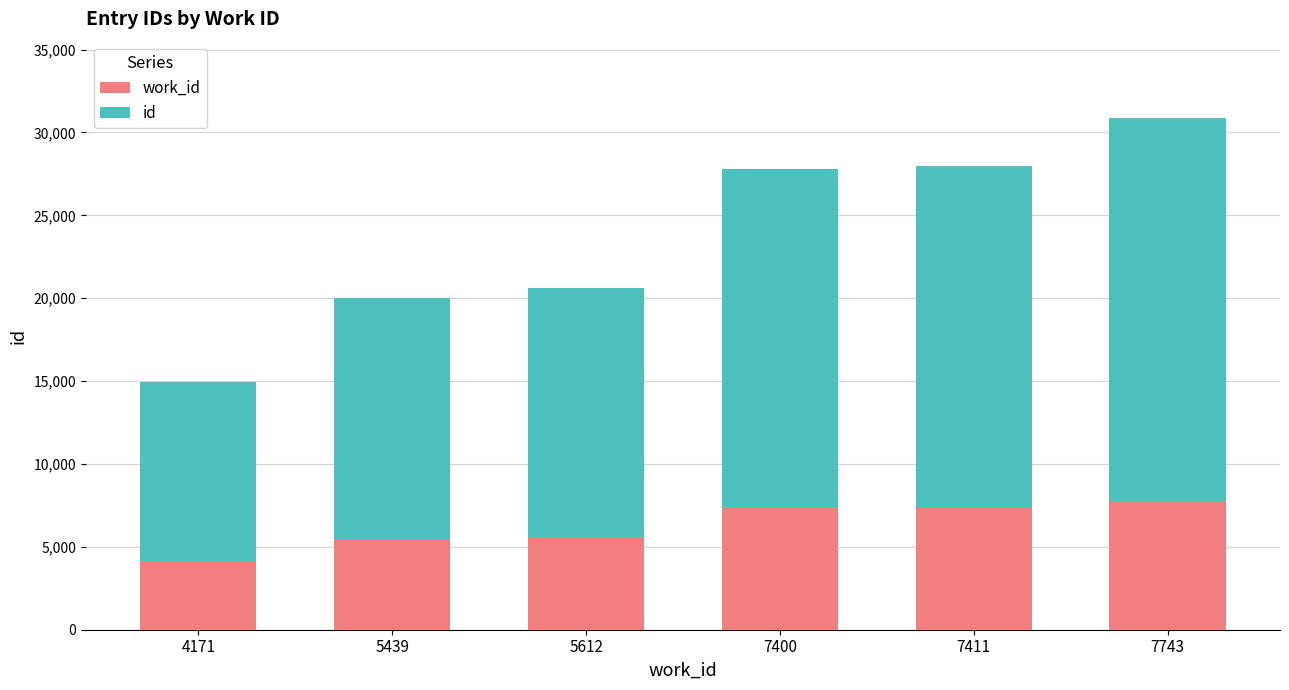

At which category is the sum across all series the highest?

7743